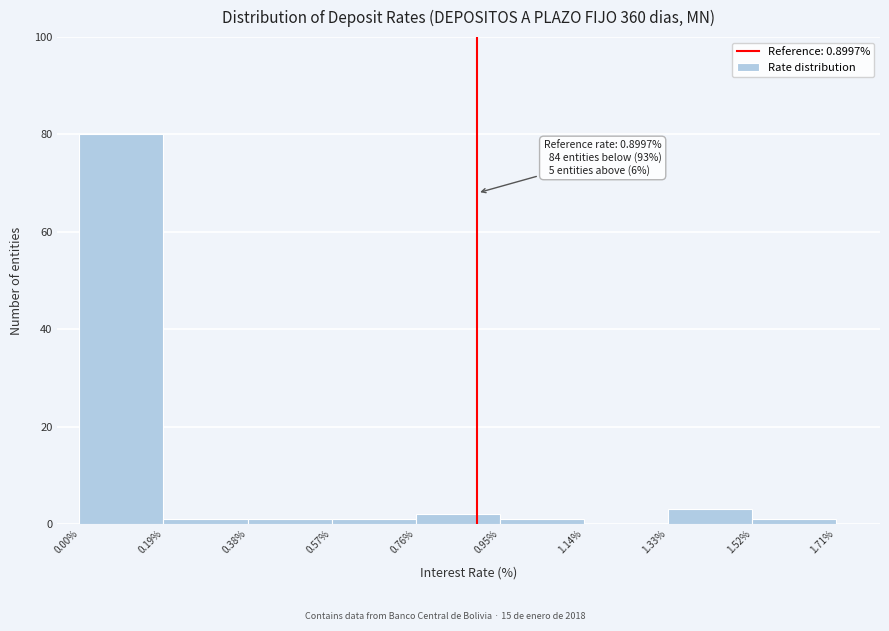

Which range on the x-axis has the tallest bar?

0.00% to 0.19%